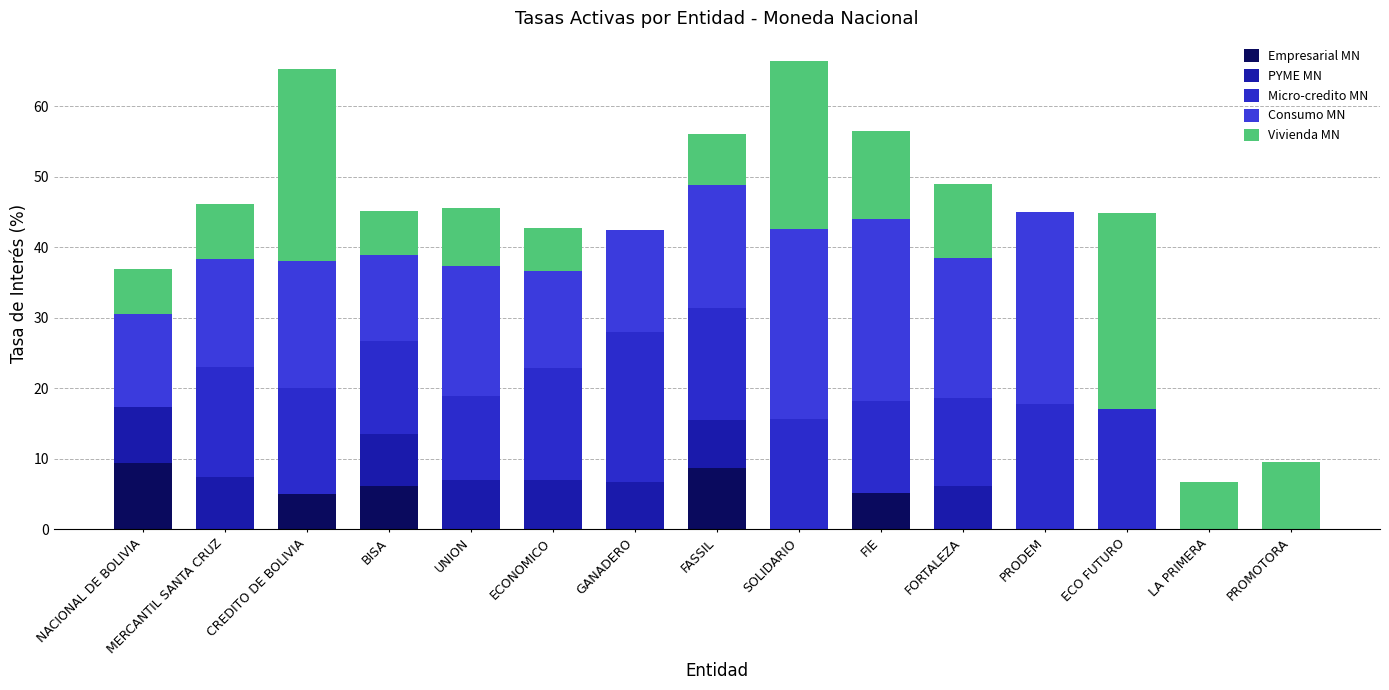

Rank the categories by Vivienda MN value from highest to lowest.

ECO FUTURO, CREDITO DE BOLIVIA, SOLIDARIO, FIE, FORTALEZA, PROMOTORA, UNION, MERCANTIL SANTA CRUZ, FASSIL, LA PRIMERA, NACIONAL DE BOLIVIA, BISA, ECONOMICO, GANADERO, PRODEM